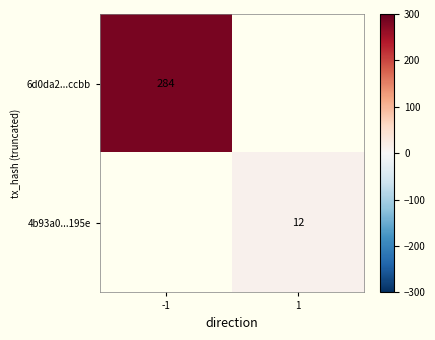

The value of 4b93a0...195e at 1 is 12. True or false?

True